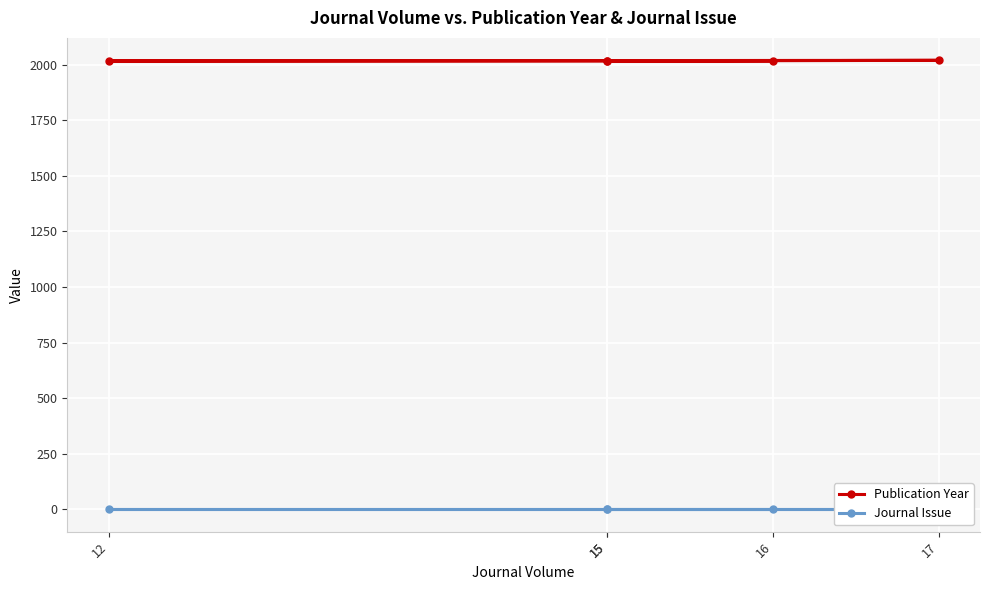

In Publication Year, how many points are higher than both neighbors (excluding endpoints)?

1